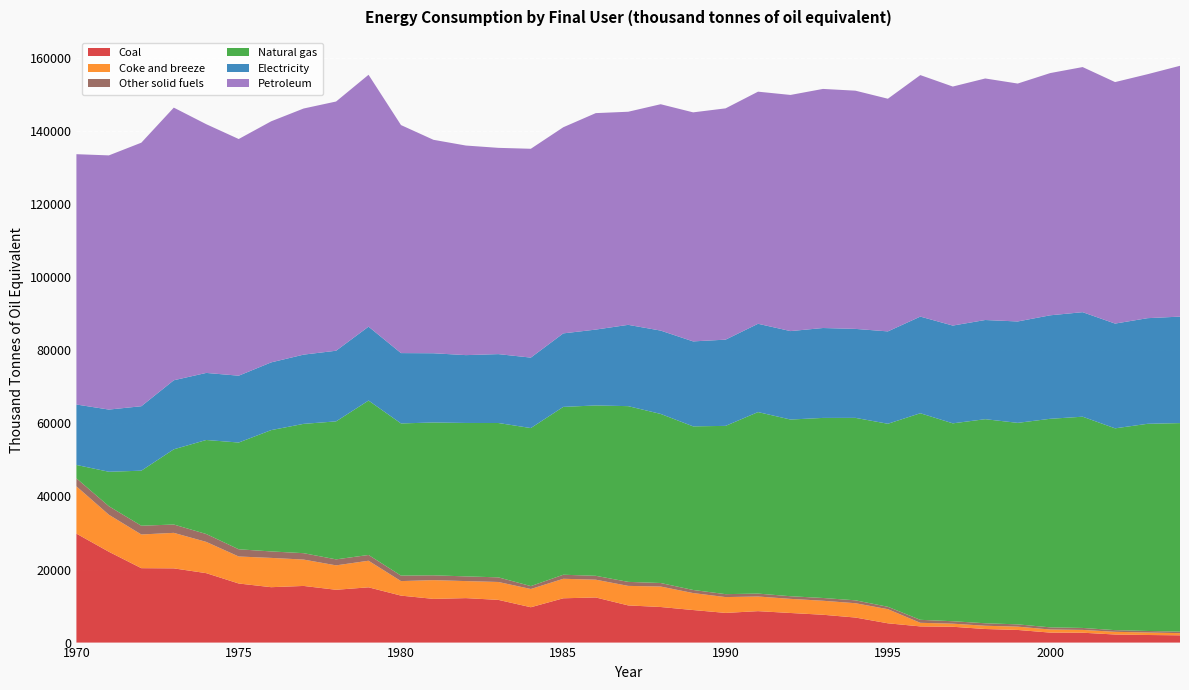

Reading left to right, transcribe all the data shown in this chart.

Coal: 1970=29822.0	1971=24855.0	1972=20366.0	1973=20313.0	1974=19003.0	1975=16172.0	1976=15162.0	1977=15502.0	1978=14454.0	1979=15124.0	1980=12854.0	1981=11960.0	1982=12169.0	1983=11688.0	1984=9673.0	1985=12124.0	1986=12348.0	1987=10174.0	1988=9738.0	1989=8909.0	1990=8122.0	1991=8605.0	1992=8101.0	1993=7617.0	1994=6855.0	1995=5279.0	1996=4428.6	1997=4330.8	1998=3716.2	1999=3458.3	2000=2733.2	2001=2703.6	2002=2209.2	2003=2078.1	2004=1987.5
Coke and breeze: 1970=12950.0	1971=10134.0	1972=9222.0	1973=9721.0	1974=8555.0	1975=7391.0	1976=8016.0	1977=7220.0	1978=6681.0	1979=7279.0	1980=3975.0	1981=5136.0	1982=4660.0	1983=4899.0	1984=4995.0	1985=5338.0	1986=4869.0	1987=5343.0	1988=5605.0	1989=4645.0	1990=4333.0	1991=4006.0	1992=3866.0	1993=3833.0	1994=3919.0	1995=3867.0	1996=984.1	1997=846.3	1998=888.6	1999=905.8	2000=848.1	2001=766.3	2002=737.1	2003=680.1	2004=595.4
Other solid fuels: 1970=2184.0	1971=2333.0	1972=2396.0	1973=2280.0	1974=2156.0	1975=1977.0	1976=1771.0	1977=1748.0	1978=1642.0	1979=1579.0	1980=1504.0	1981=1317.0	1982=1290.0	1983=1267.0	1984=796.0	1985=1108.0	1986=1063.0	1987=1098.0	1988=962.0	1989=845.0	1990=804.0	1991=799.0	1992=723.0	1993=758.0	1994=795.0	1995=654.0	1996=820.6	1997=667.5	1998=682.2	1999=625.0	2000=590.2	2001=538.6	2002=459.2	2003=420.2	2004=410.5
Natural gas: 1970=3662.0	1971=9431.0	1972=15063.0	1973=20584.0	1974=25736.0	1975=29212.0	1976=33204.0	1977=35393.0	1978=37766.0	1979=42262.0	1980=41647.0	1981=41828.0	1982=41990.0	1983=42242.0	1984=43251.0	1985=45940.0	1986=46622.0	1987=48096.0	1988=46277.0	1989=44780.0	1990=46052.0	1991=49676.0	1992=48357.0	1993=49282.0	1994=49935.0	1995=50090.6	1996=56535.6	1997=54161.6	1998=55855.8	1999=55147.7	2000=57077.0	2001=57814.3	2002=55234.0	2003=56701.3	2004=57079.9
Electricity: 1970=16542.0	1971=17021.0	1972=17643.0	1973=18898.0	1974=18356.0	1975=18293.0	1976=18537.0	1977=18948.0	1978=19336.0	1979=20223.0	1980=19252.0	1981=18945.0	1982=18567.0	1983=18856.0	1984=19280.0	1985=20118.0	1986=20763.0	1987=22252.0	1988=22811.0	1989=23254.0	1990=23601.0	1991=24170.0	1992=24206.0	1993=24607.0	1994=24353.0	1995=25279.5	1996=26452.5	1997=26758.6	1998=27143.4	1999=27751.0	2000=28325.0	2001=28608.9	2002=28667.3	2003=28909.6	2004=29144.2
Petroleum: 1970=68511.0	1971=69568.0	1972=72129.0	1973=74620.0	1974=68072.0	1975=64776.0	1976=65981.0	1977=67361.0	1978=68208.0	1979=68937.0	1980=62408.0	1981=58420.0	1982=57360.0	1983=56453.0	1984=57158.0	1985=56416.0	1986=59245.0	1987=58325.0	1988=61952.0	1989=62685.0	1990=63302.0	1991=63525.0	1992=64632.0	1993=65437.0	1994=65196.0	1995=63679.0	1996=66096.3	1997=65418.3	1998=66106.5	1999=65116.1	2000=66292.8	2001=67084.4	2002=66098.7	2003=66771.6	2004=68646.8